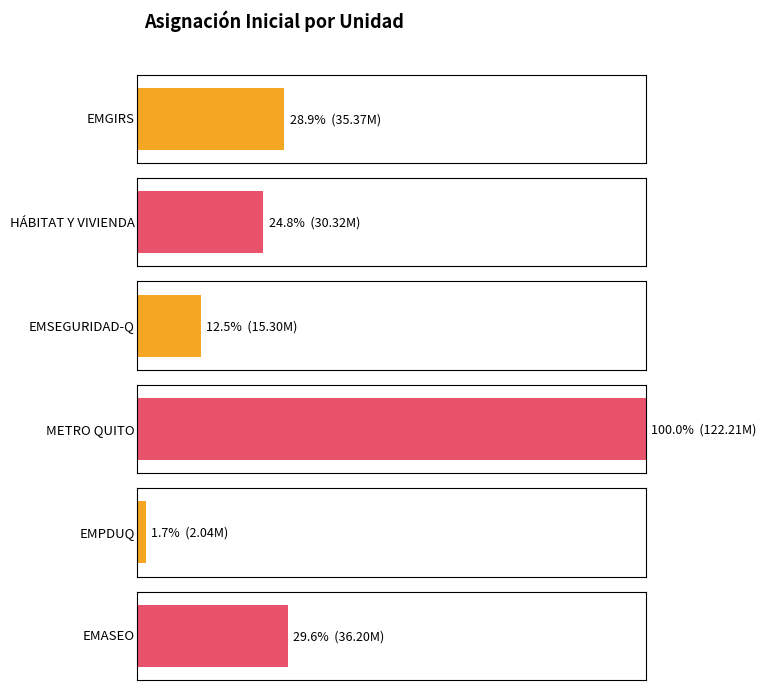

List the labels in order of value, largest first.

METRO QUITO, EMASEO, EMGIRS, HÁBITAT Y VIVIENDA, EMSEGURIDAD-Q, EMPDUQ